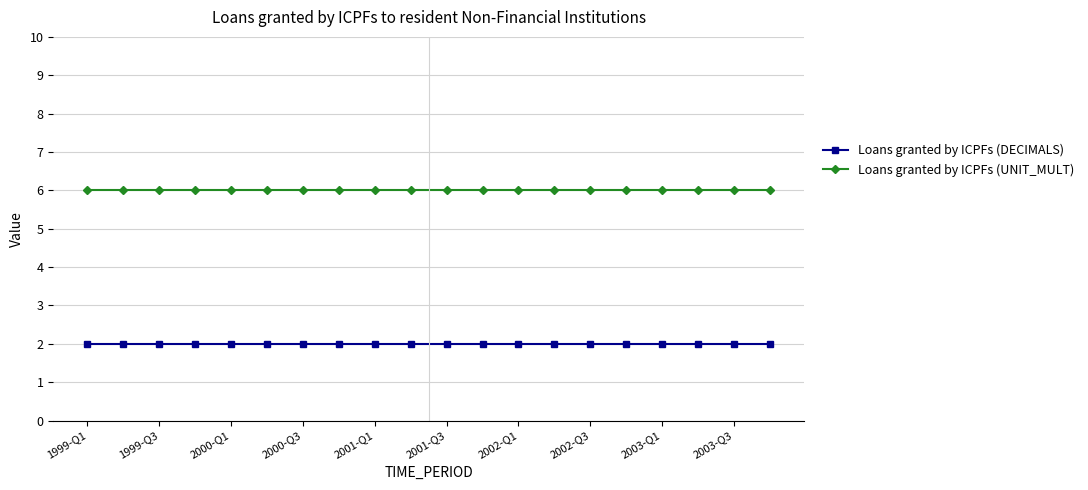

What is the sum of all Loans granted by ICPFs (DECIMALS) values?

40